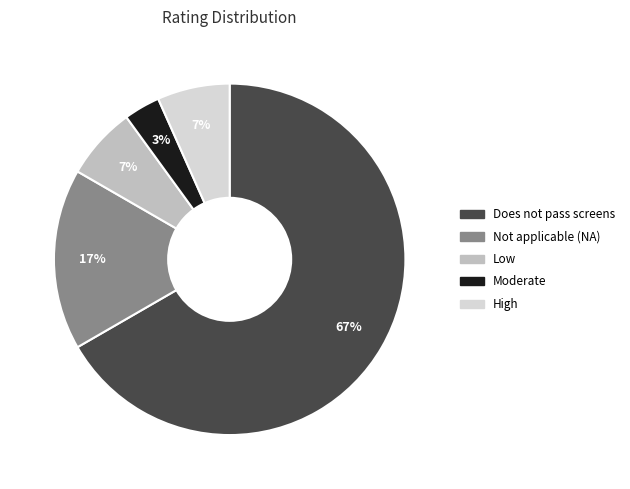

Approximately how many times larger is the value at Low compared to High?

1.0